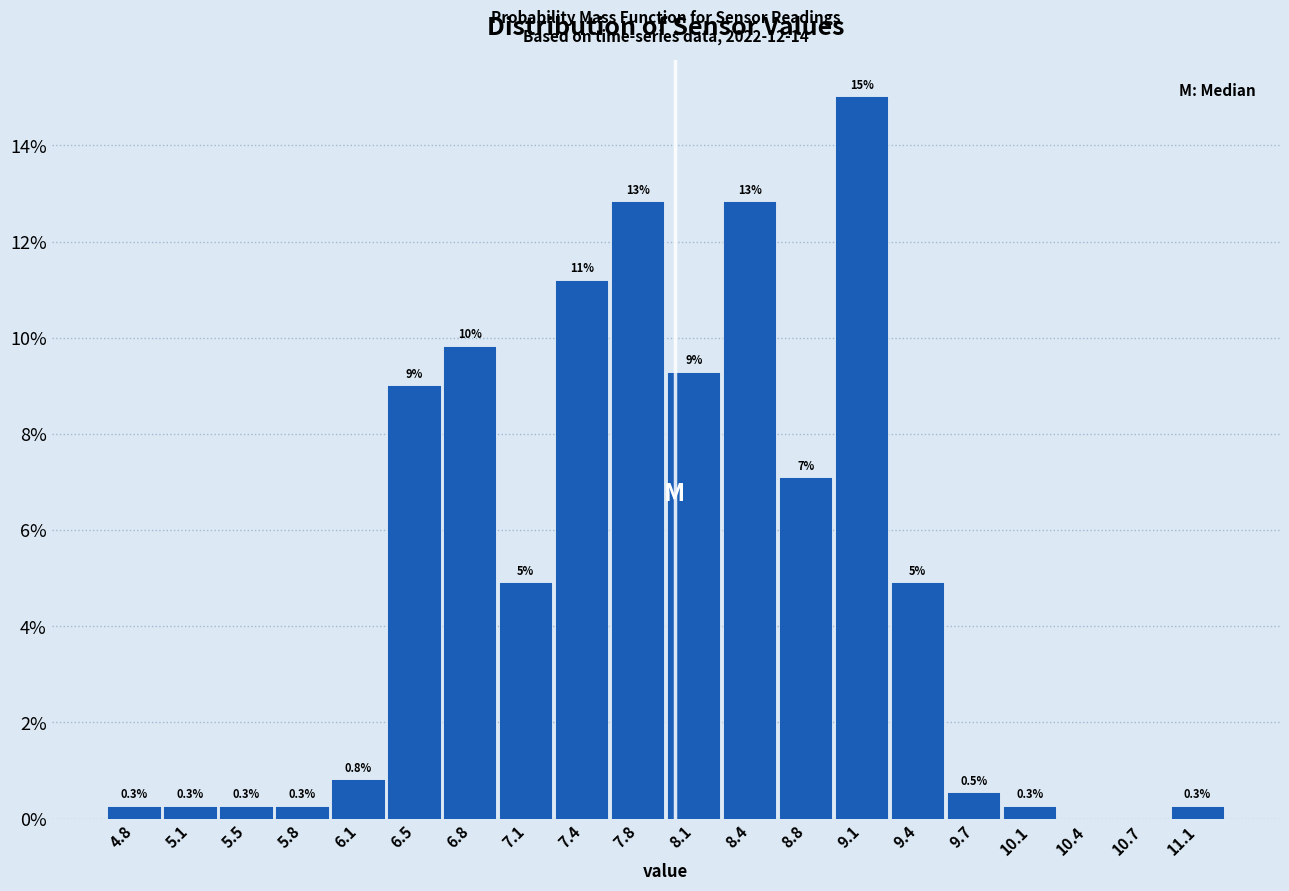

Over which range of the x-axis is the bar tallest?

8.95 to 9.25